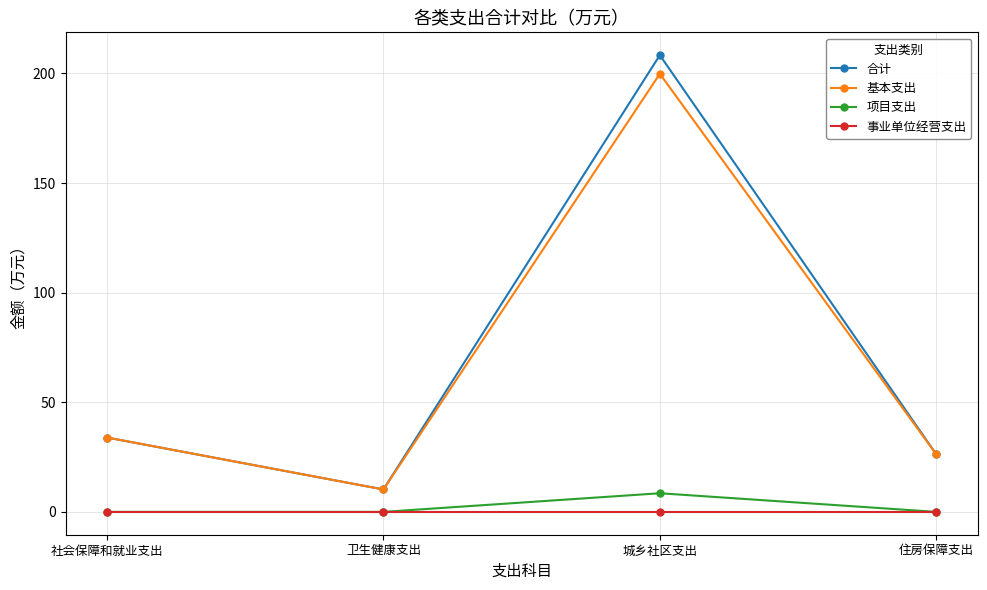

True or false: 合计 has a value of 8.2 at 社会保障和就业支出.

False